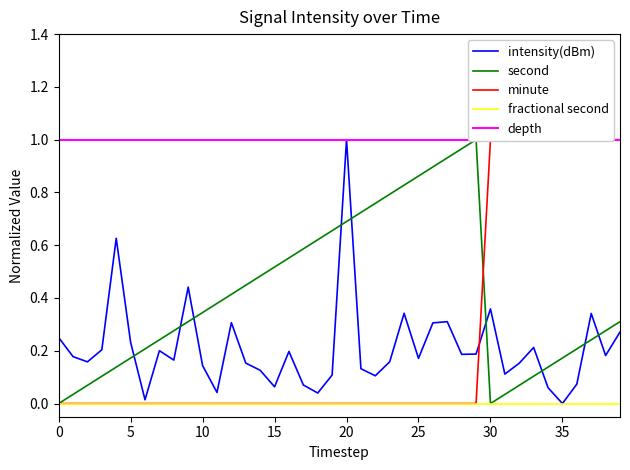

Does the chart have visible grid lines?

No